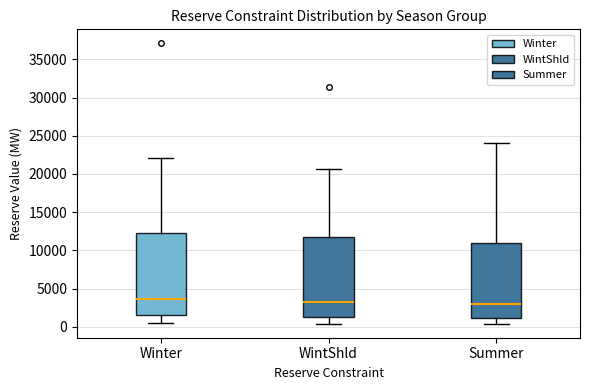

Reading left to right, read every box against the y-axis: the position of its median line, the range the box covers, and the ends of its whiskers. The values are not printed on the chart, so give them approximately, as read against the axis.

Winter: median 3500, box 1500 to 12500, whiskers 500 to 22000
WintShld: median 3000, box 1500 to 11500, whiskers 500 to 20500
Summer: median 3000, box 1000 to 11000, whiskers 500 to 24000